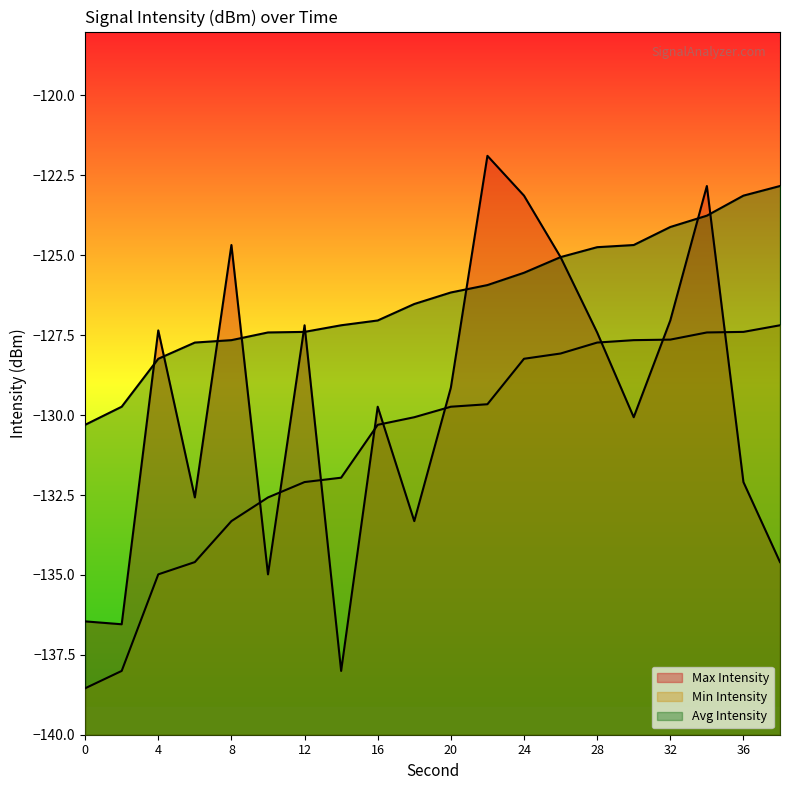

Reading left to right, extract all data points from this chart.

Max Intensity: 0=-136.5	2=-136.5	4=-127.3	6=-132.6	8=-124.7	10=-135.0	12=-127.2	14=-138.0	16=-129.7	18=-133.3	20=-129.1	22=-121.9	24=-123.1	26=-125.1	28=-127.4	30=-130.1	32=-127.0	34=-122.8	36=-132.1	38=-134.6
Min Intensity: 0=-138.5	2=-138.0	4=-135.0	6=-134.6	8=-133.3	10=-132.6	12=-132.1	14=-132.0	16=-130.3	18=-130.1	20=-129.7	22=-129.7	24=-128.2	26=-128.1	28=-127.7	30=-127.7	32=-127.6	34=-127.4	36=-127.4	38=-127.2
Avg Intensity: 0=-130.3	2=-129.7	4=-128.2	6=-127.7	8=-127.7	10=-127.4	12=-127.4	14=-127.2	16=-127.0	18=-126.5	20=-126.2	22=-125.9	24=-125.5	26=-125.1	28=-124.7	30=-124.7	32=-124.1	34=-123.8	36=-123.1	38=-122.8